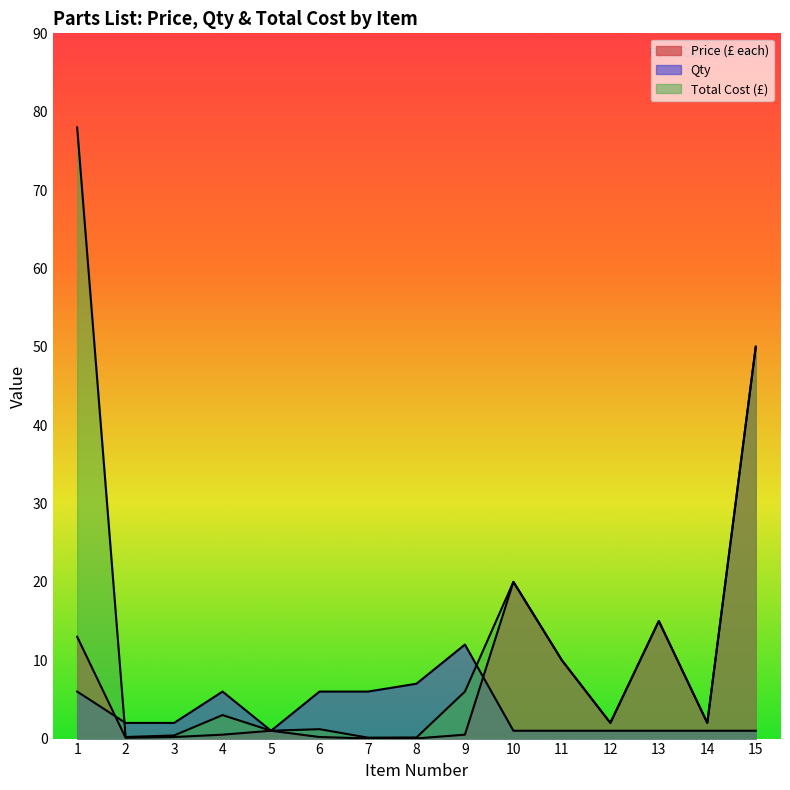

Does the chart have visible grid lines?

No